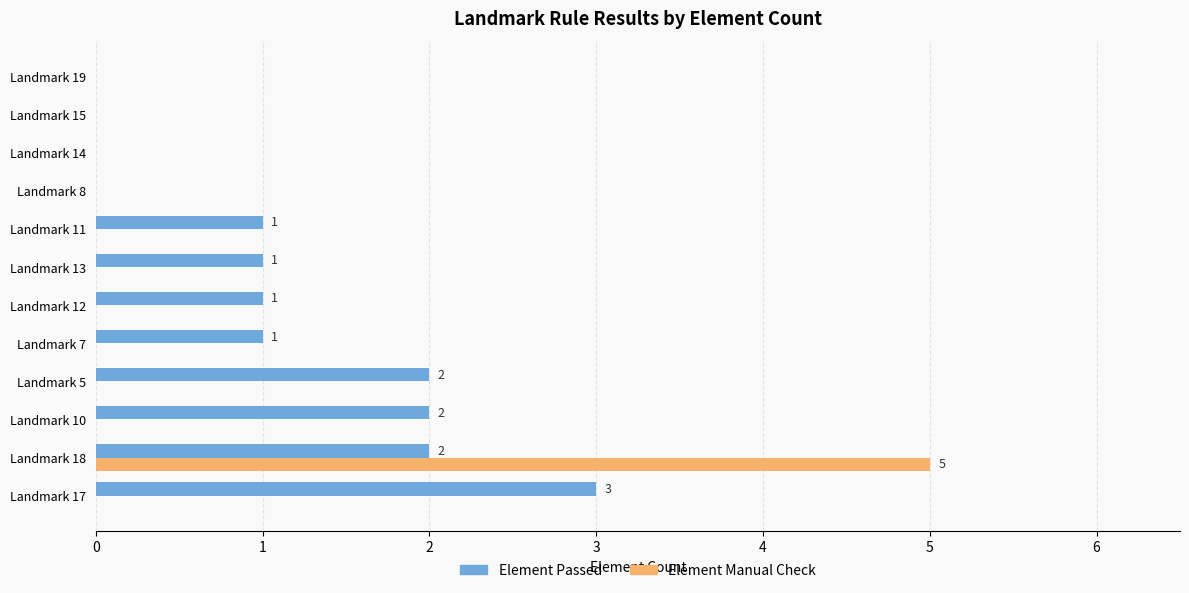

What is the greatest value displayed?

5